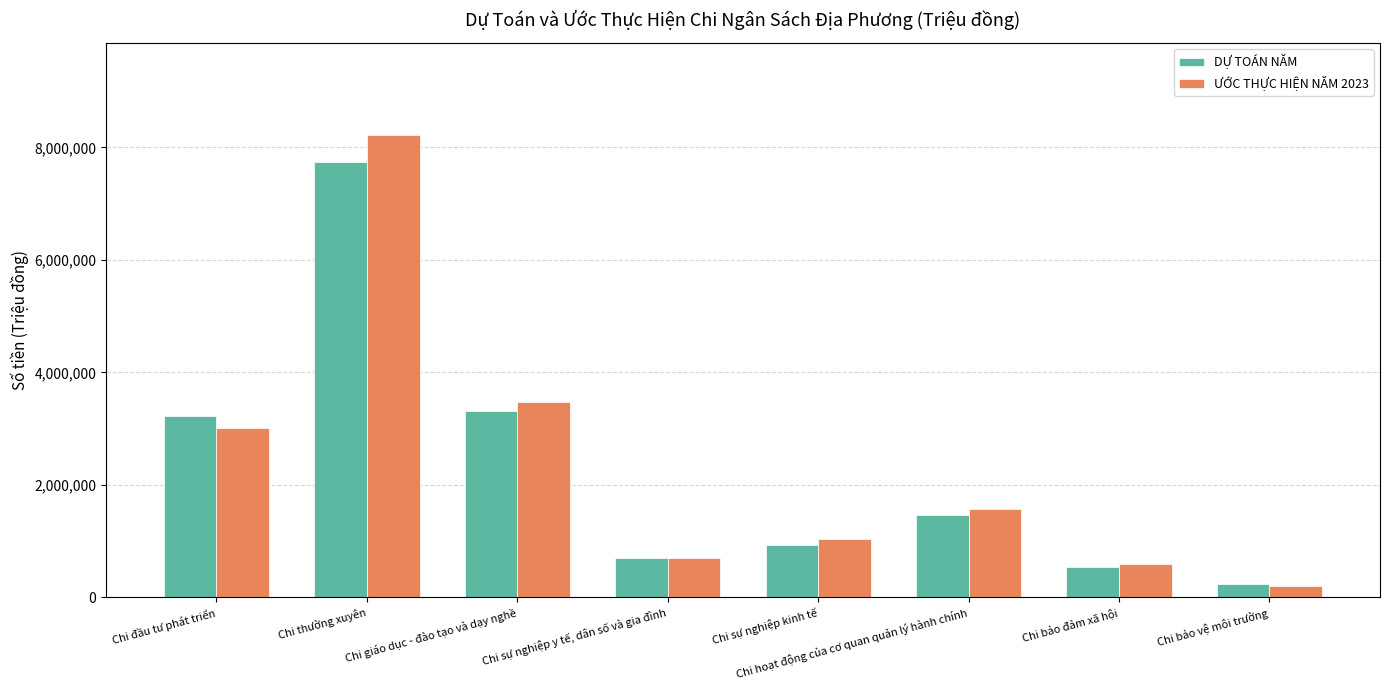

What is the average value of the DỰ TOÁN NĂM series?

2268582